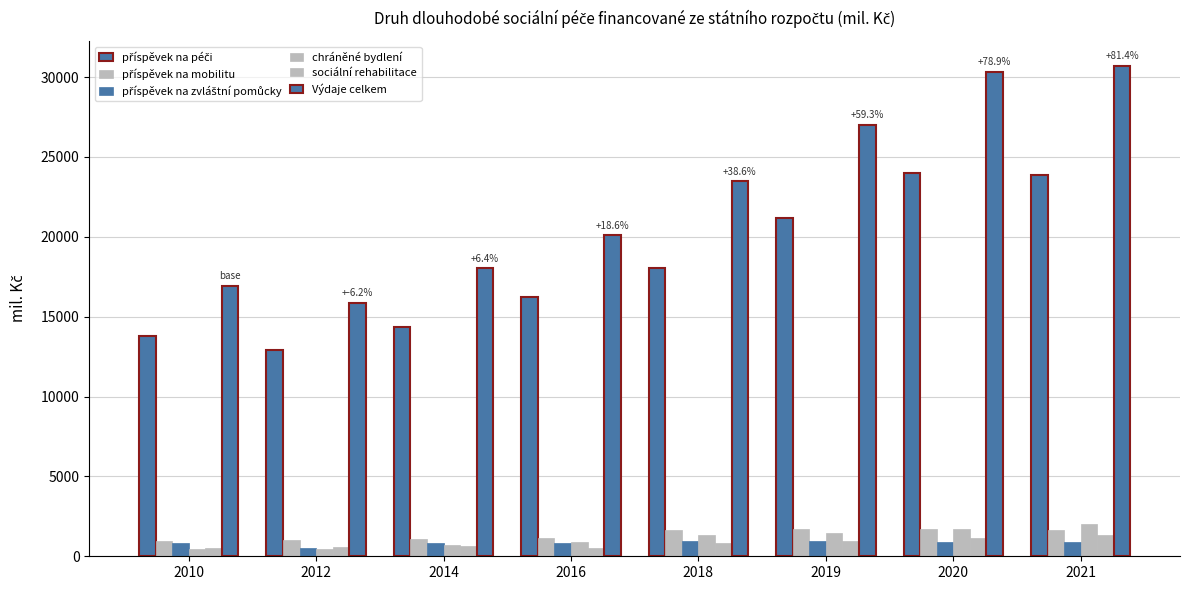

How many distinct data groups are displayed?

6